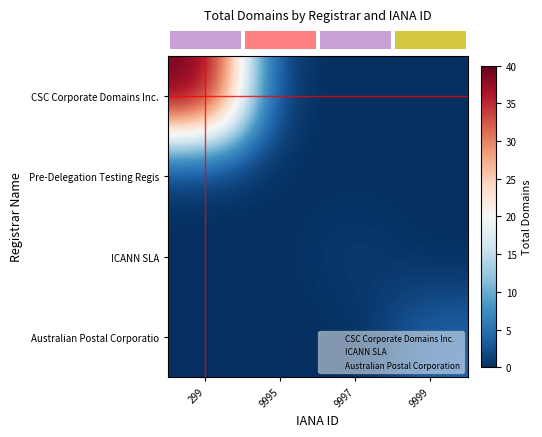

Count the number of categories in the chart.

4